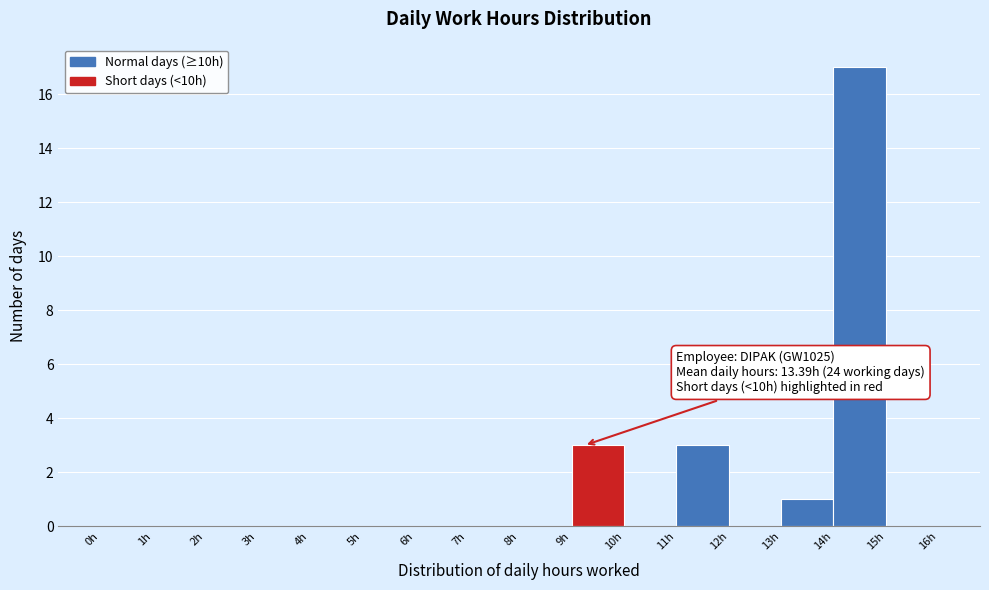

Which range on the x-axis has the tallest bar?

14 to 15